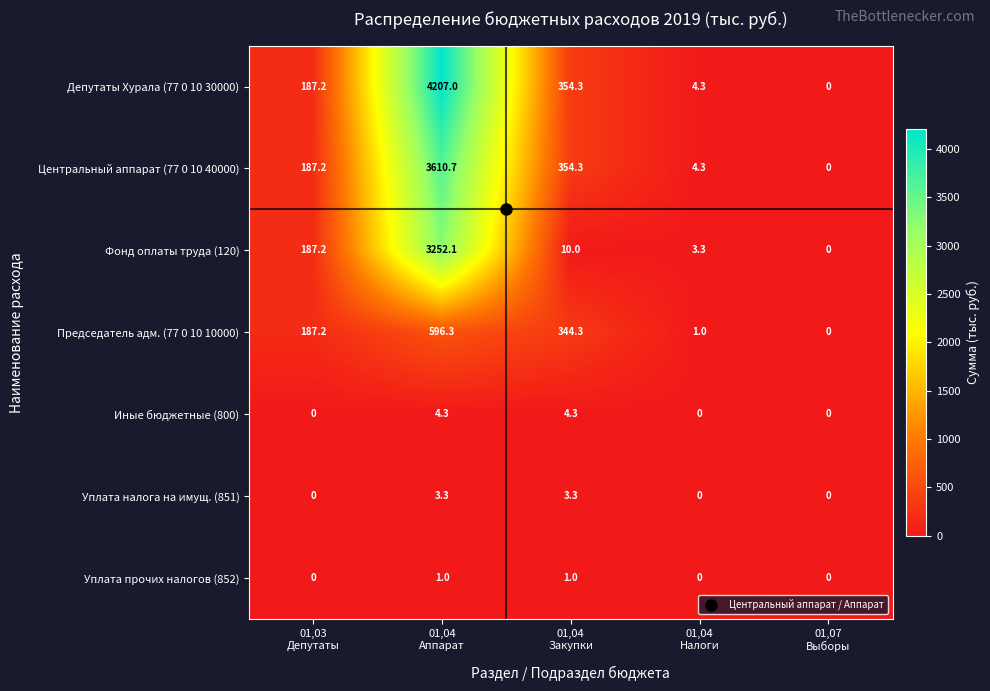

List the series in order of their peak value, highest first.

Депутаты Хурала (77 0 10 30000), Центральный аппарат (77 0 10 40000), Фонд оплаты труда (120), Председатель адм. (77 0 10 10000), Иные бюджетные (800), Уплата налога на имущ. (851), Уплата прочих налогов (852)